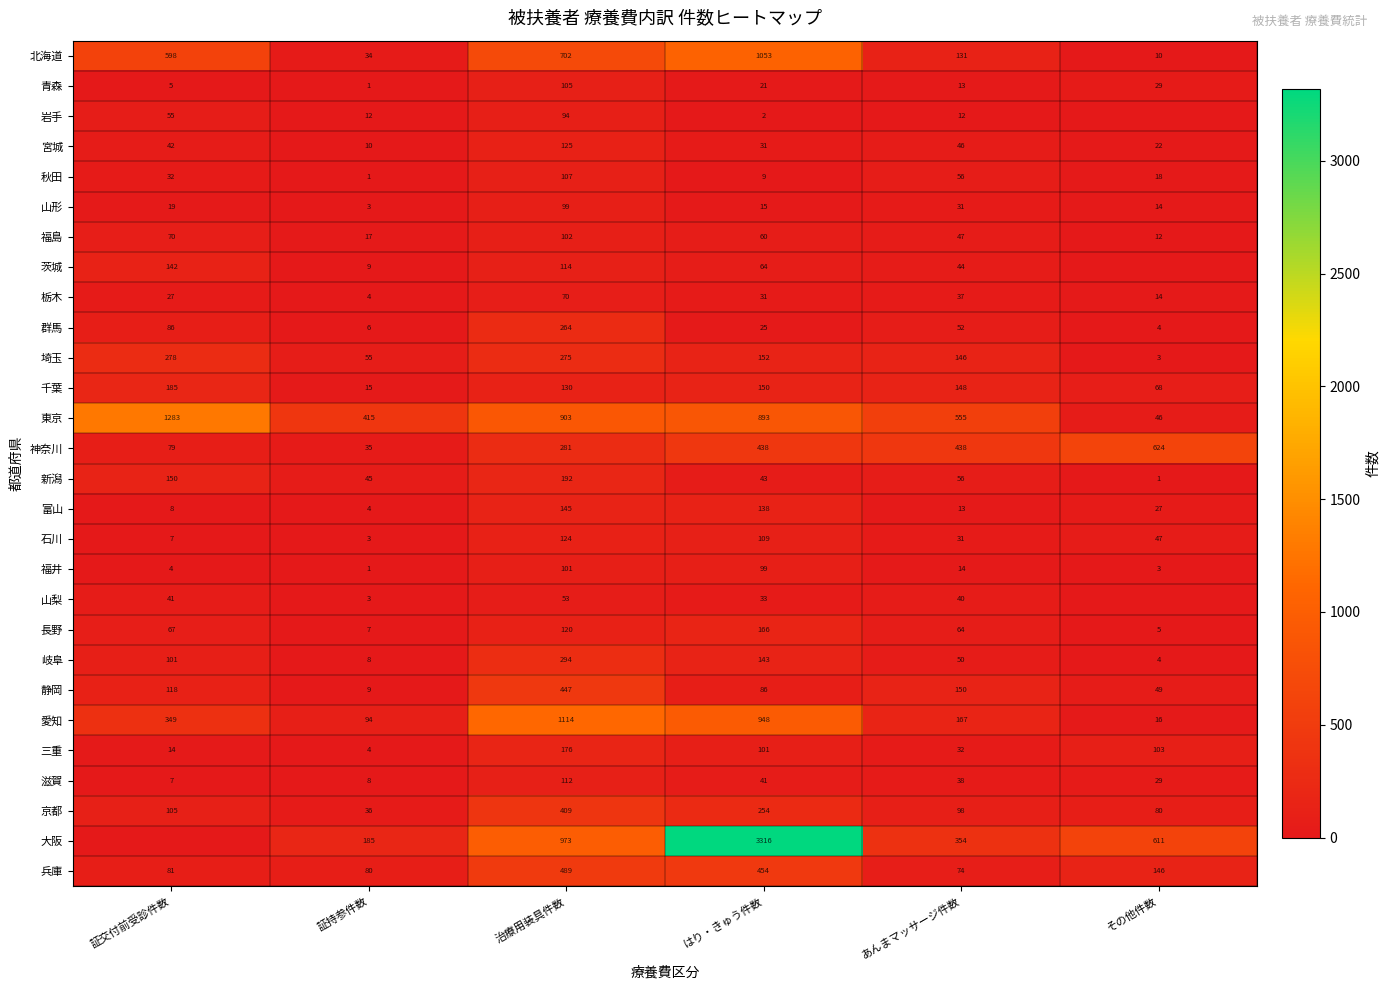

What is the difference between the highest and lowest values at 証持参件数?

414